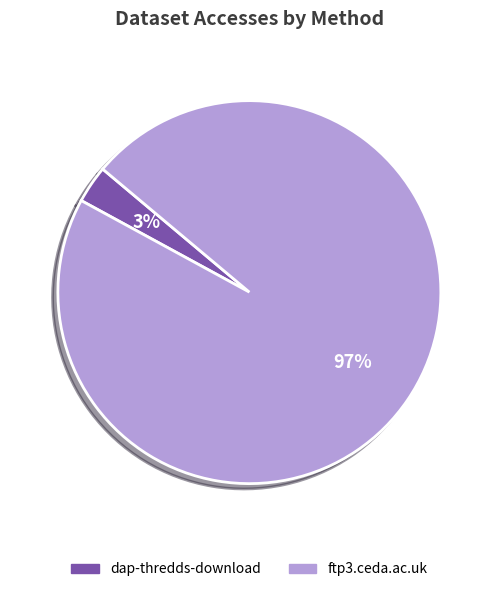

How many segments does this pie chart have?

2